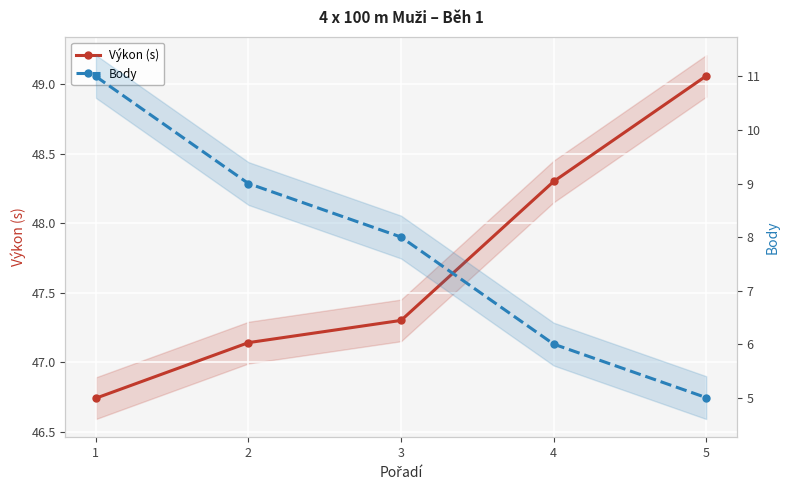

What is the difference between the Výkon (s) values at 2 and 3?

0.2